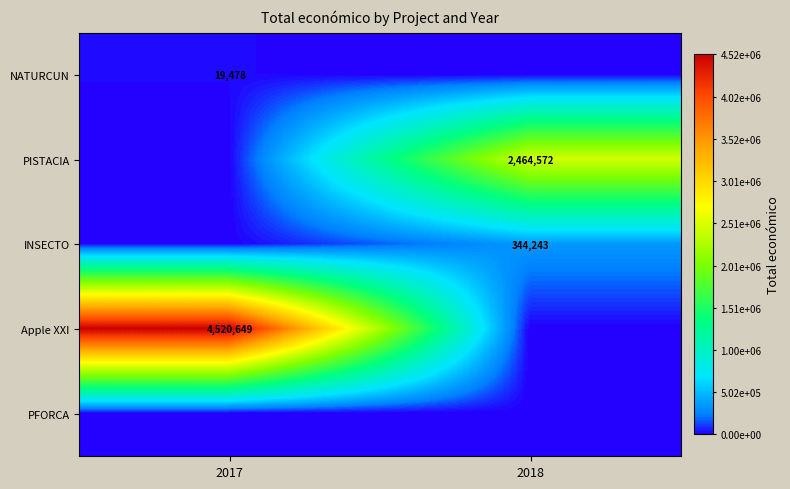

Is the value of INSECTO at 2018 greater than the value of NATURCUN at 2017?

Yes